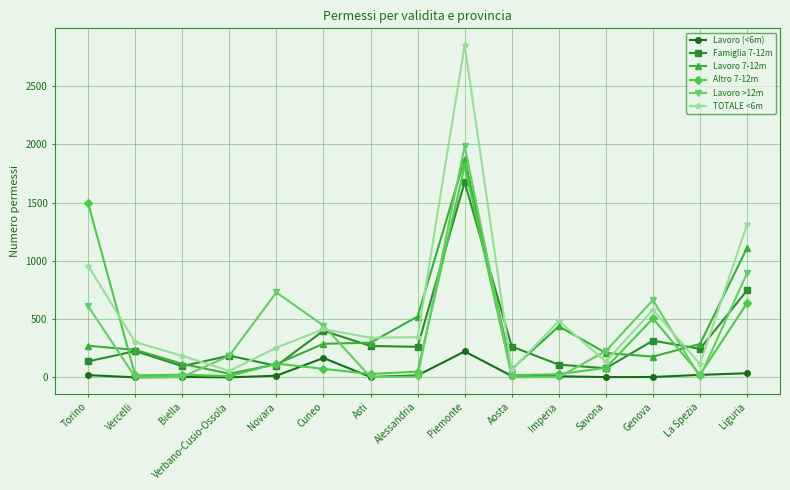

What is the sum of the TOTALE <6m values at Genova and Imperia?

1063